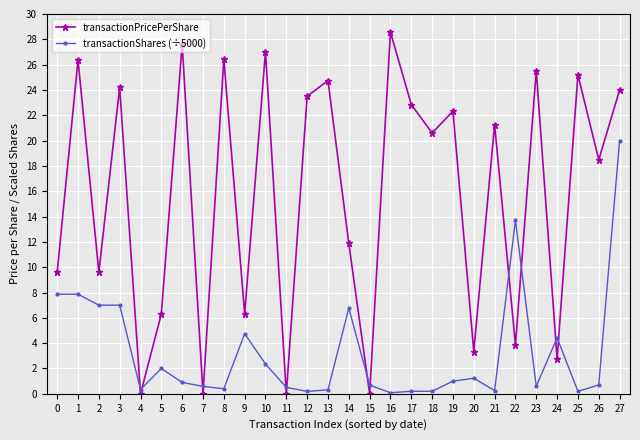

What is the total value across all series at 0?

17.5